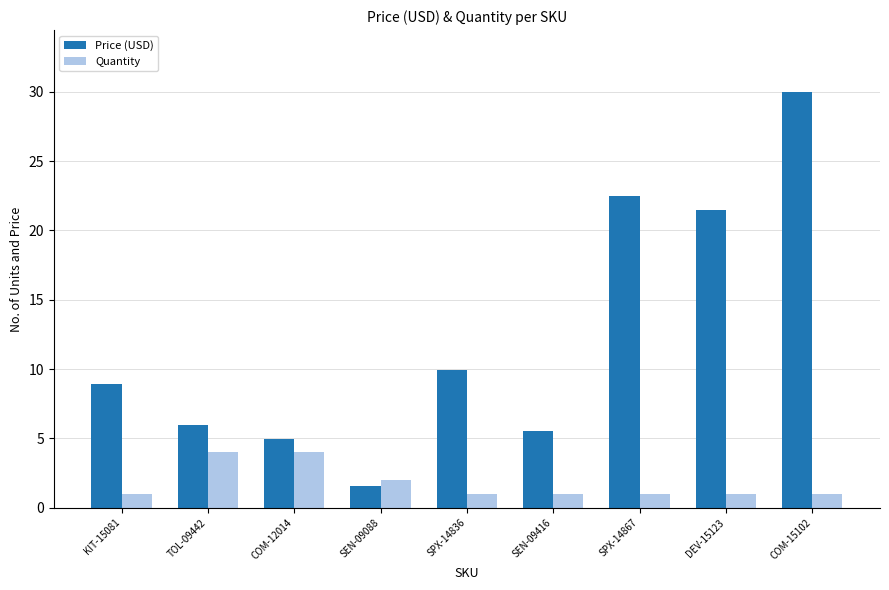

Is the value of Quantity at SPX-14867 greater than the value of Price (USD) at TOL-09442?

No